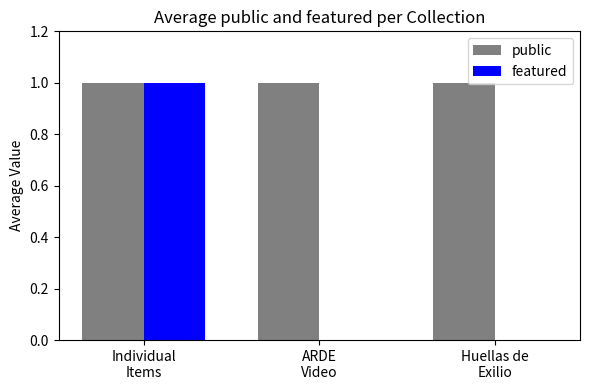

True or false: featured has a value of 1 at ARDE
Video.

False